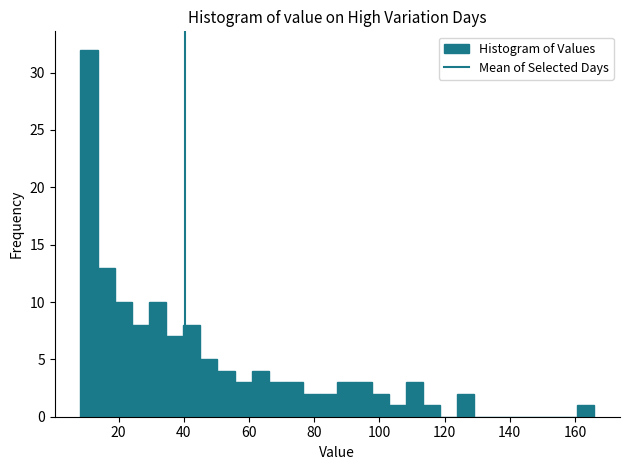

Read against the x-axis, roughly where is the centre of the tallest bar?

10